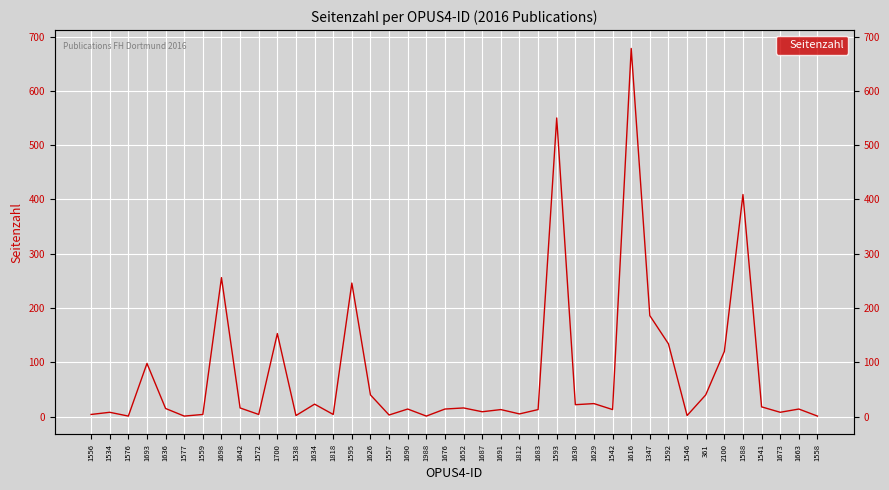

True or false: the data shows 1 at 1988.

True